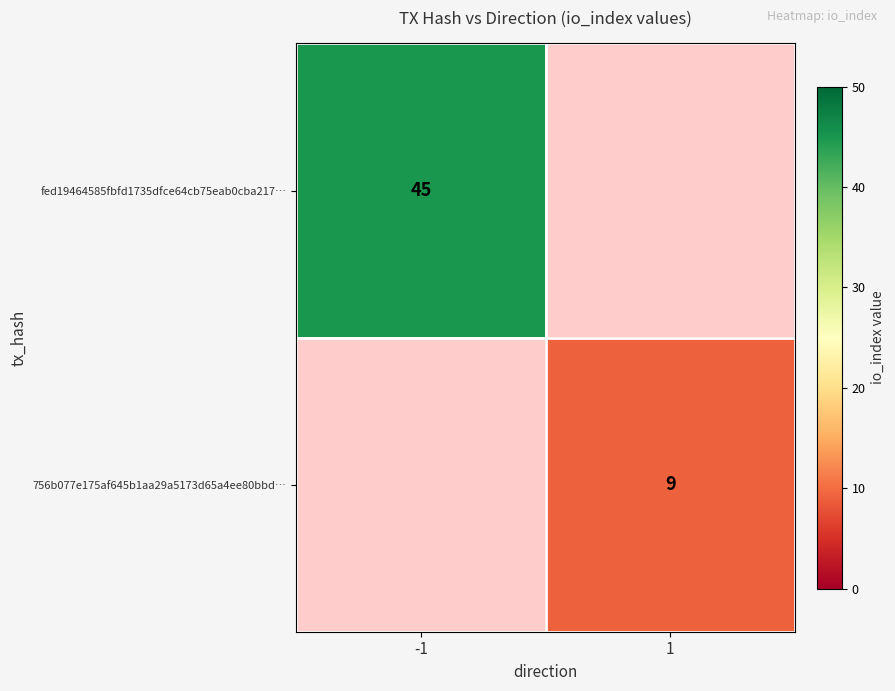

True or false: 756b077e175af645b1aa29a5173d65a4ee80bbd… has a value of 9 at 1.

True